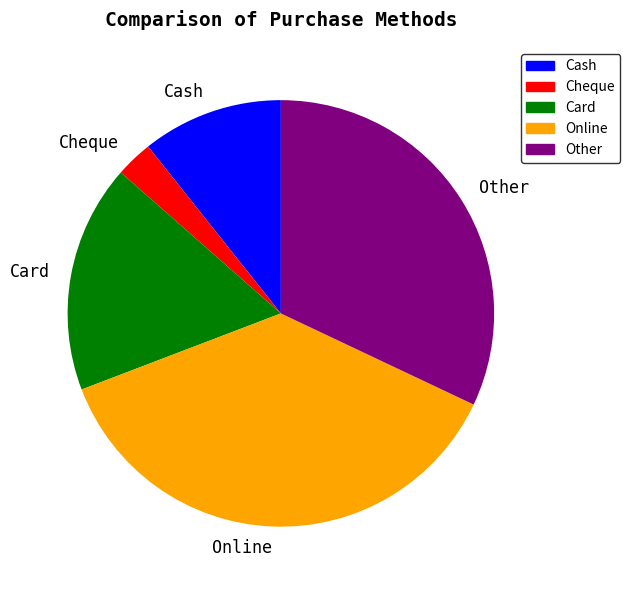

Does any single category account for the majority?

No